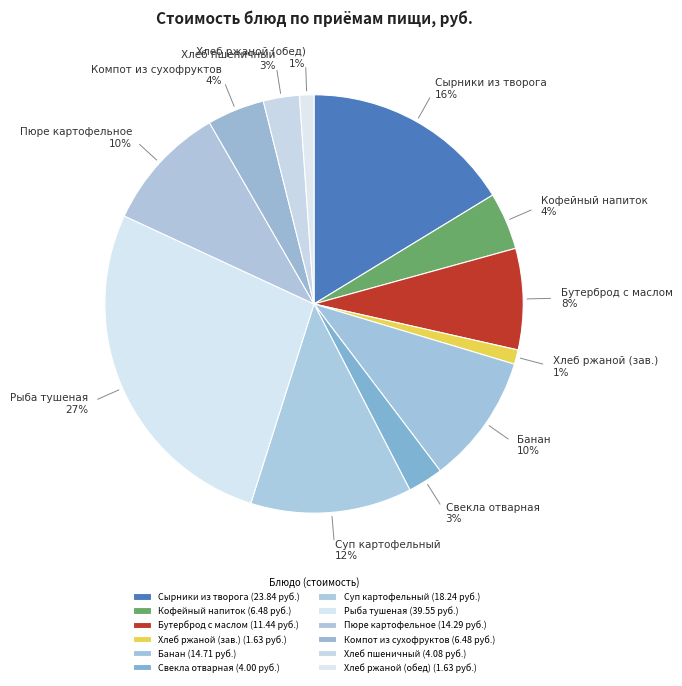

Does Свекла отварная represent more than half of the total?

No